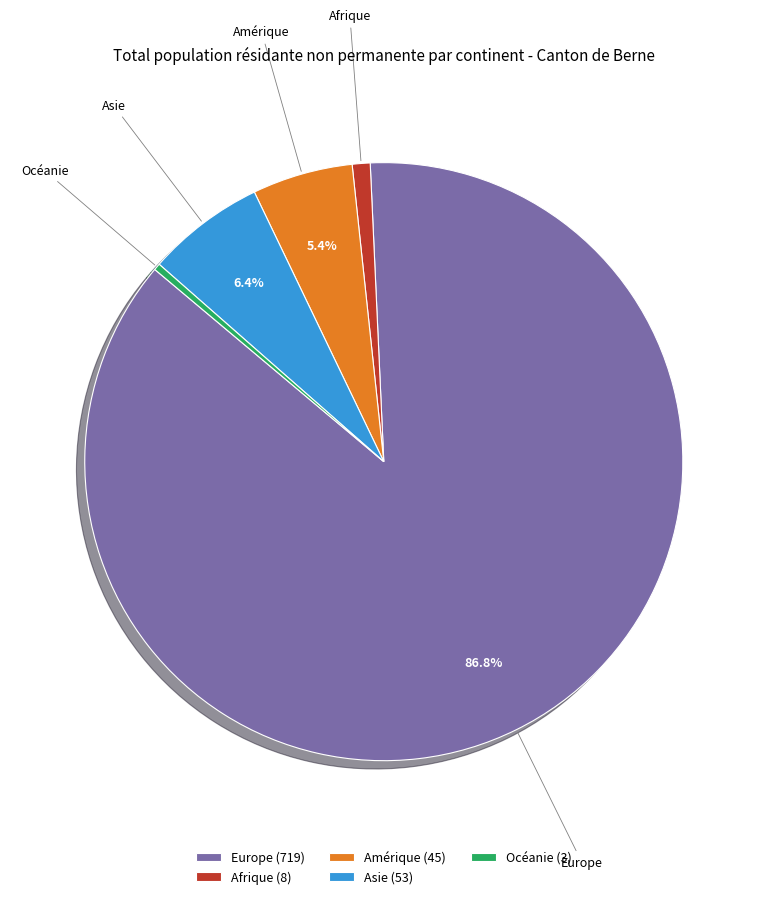

Which category accounts for the majority?

Europe